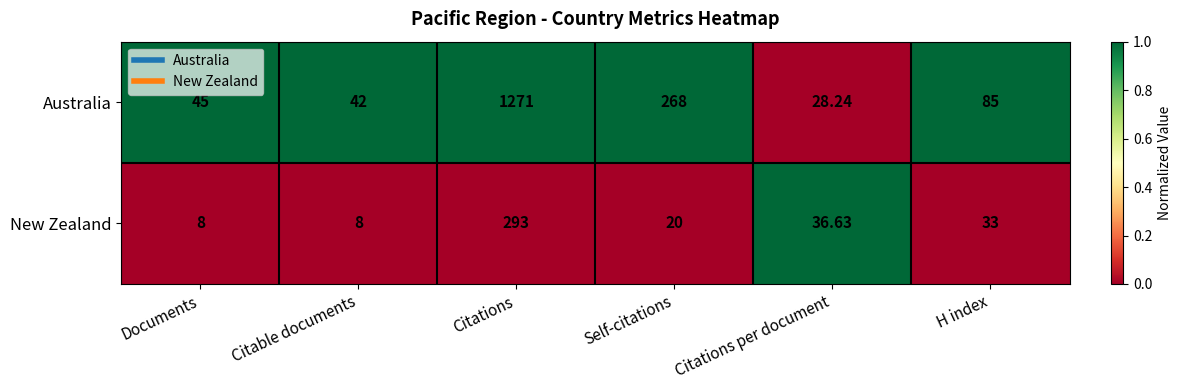

What is the spread (max minus min) of values at Documents?

37.0